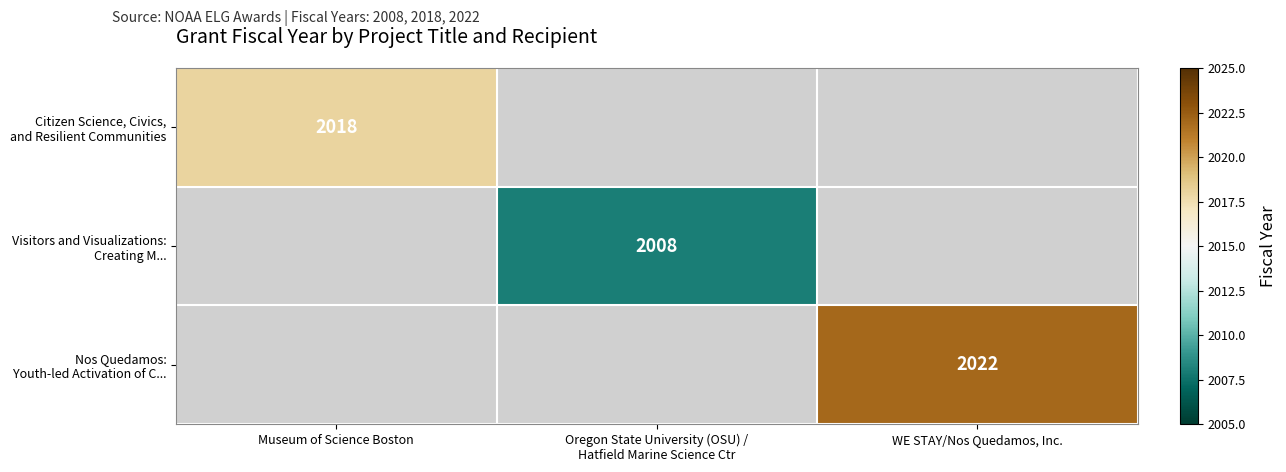

What is the total value across all series at Oregon State University (OSU) /
Hatfield Marine Science Ctr?

2008